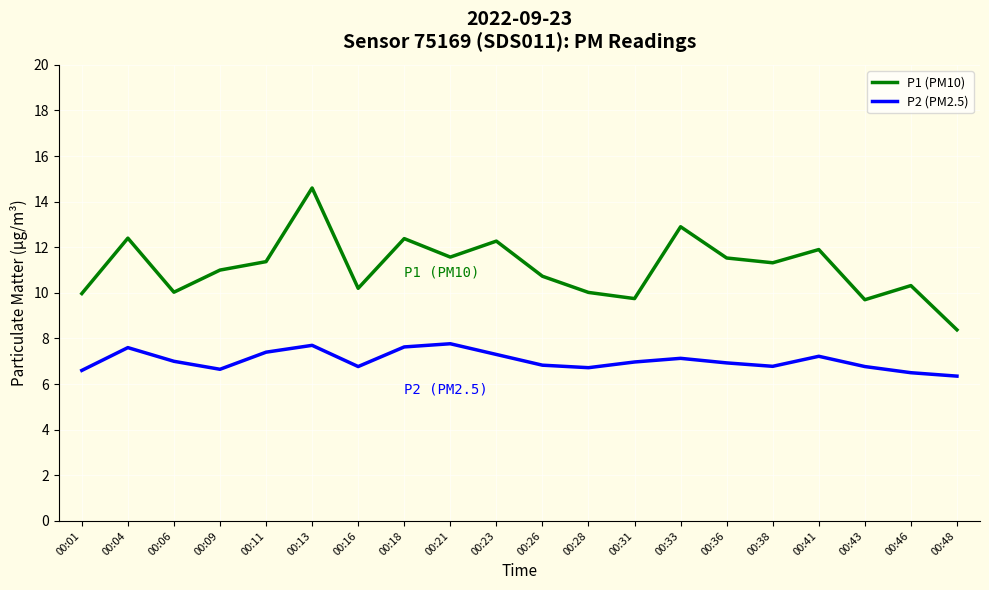

Rank the series at 00:06 from highest to lowest value.

P1 (PM10), P2 (PM2.5)